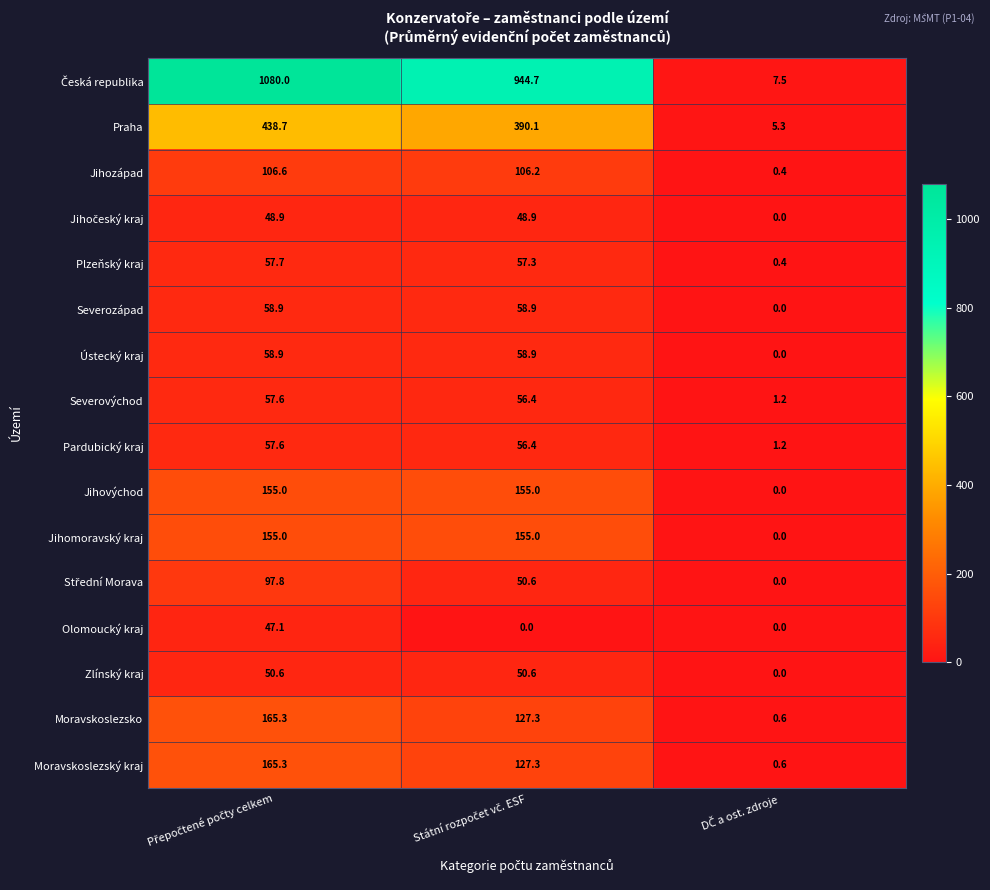

What is the average value of the Praha series?

278.0